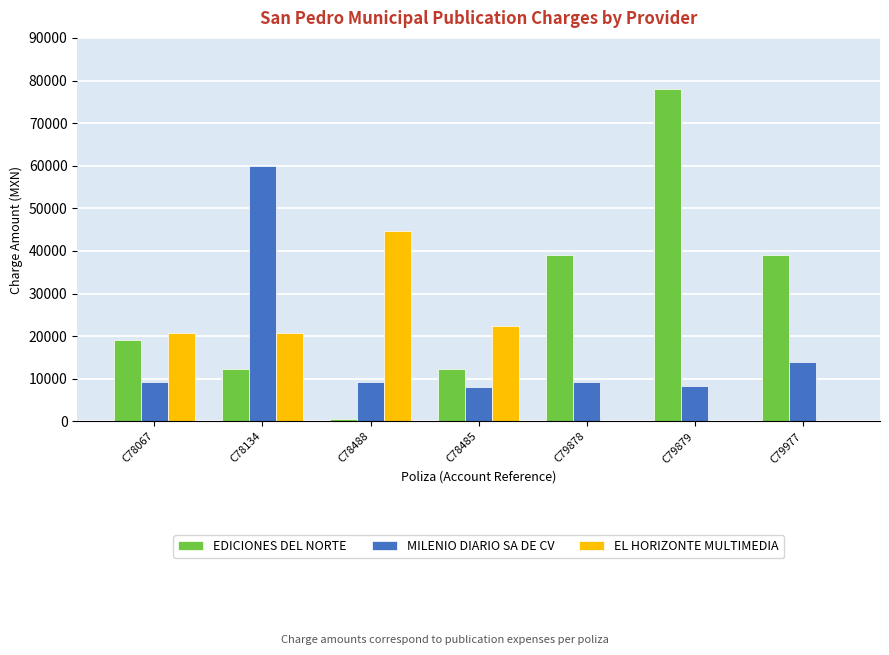

How many data points in EDICIONES DEL NORTE are above 19105?

4